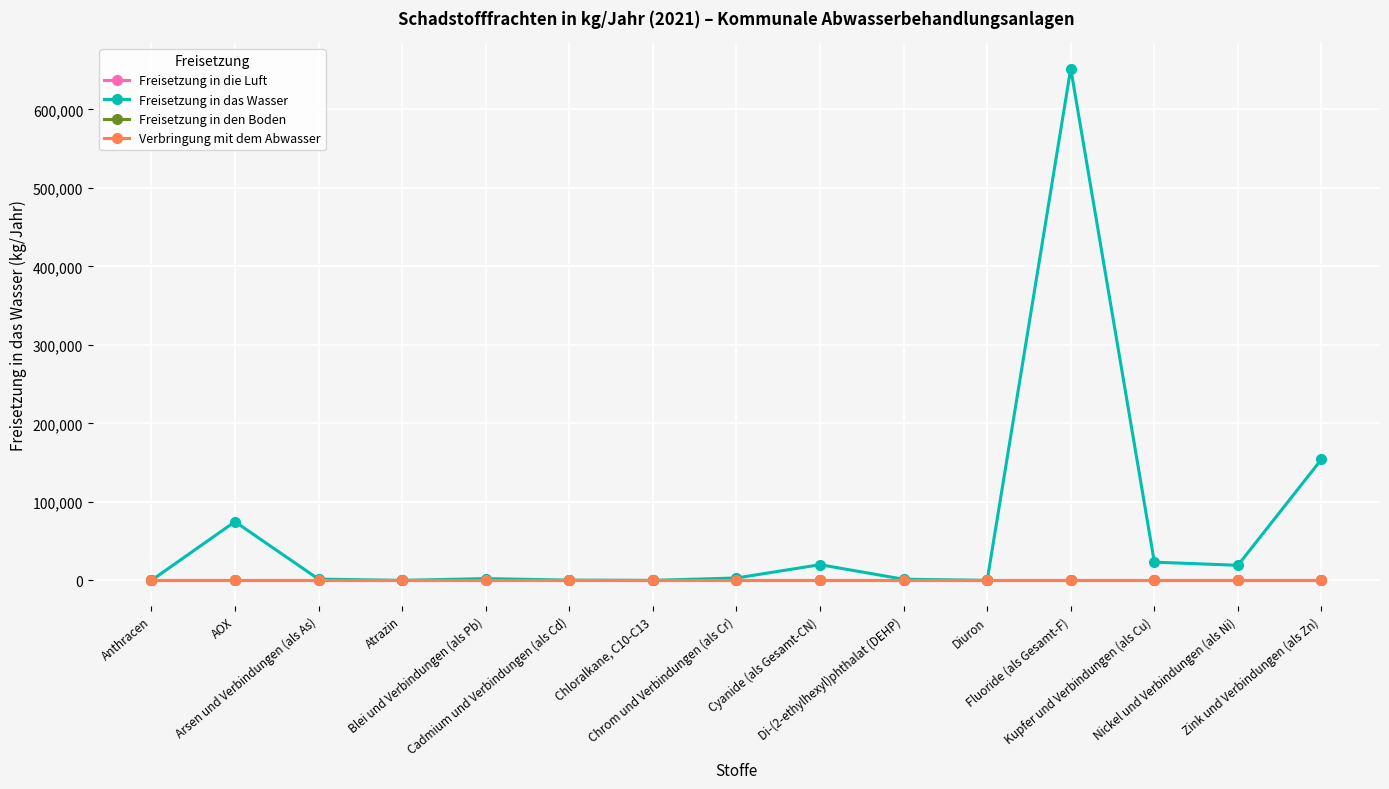

Is it true that Freisetzung in den Boden equals 0 at Cyanide (als Gesamt-CN)?

True